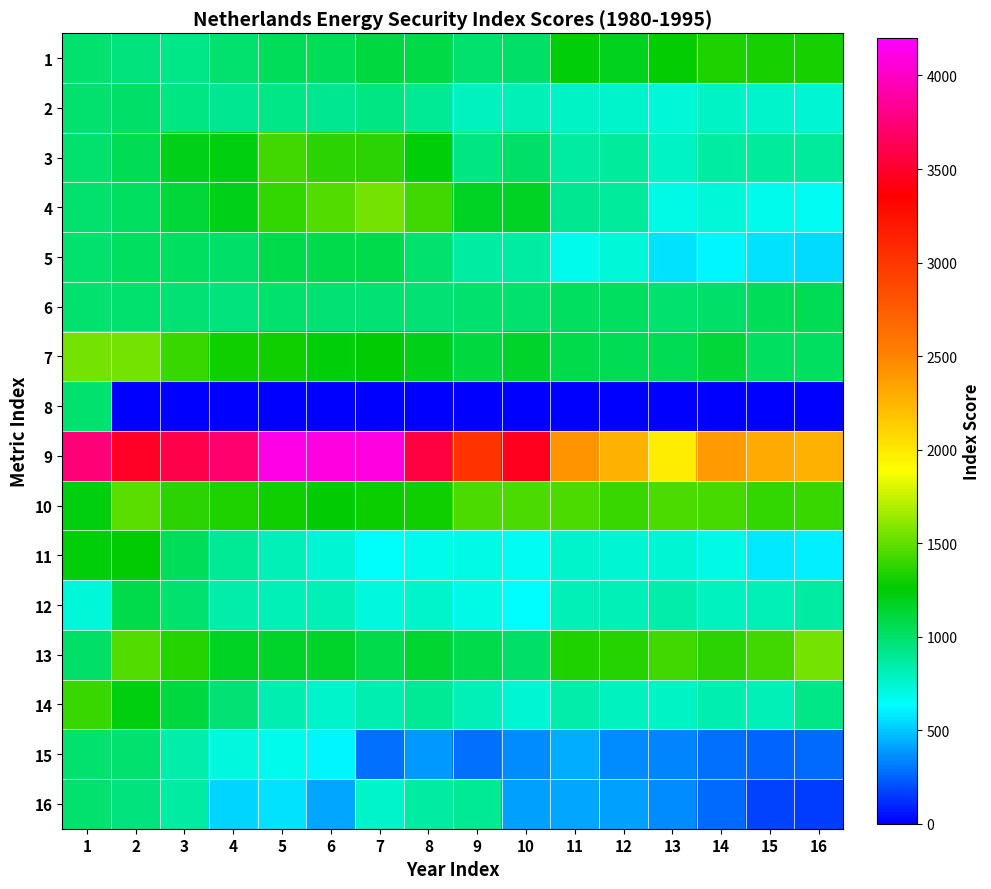

At which category is the sum across all series the highest?

1